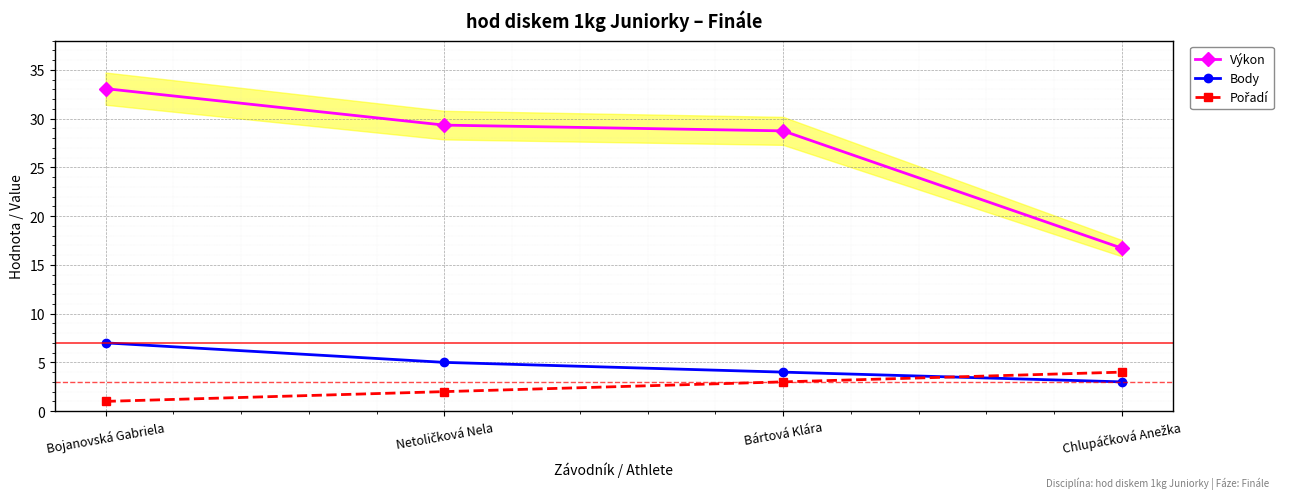

Reading left to right, what are all the values shown in this chart?

Výkon: 33.1	29.3	28.7	16.7
Body: 7.0	5.0	4.0	3.0
Pořadí: 1.0	2.0	3.0	4.0